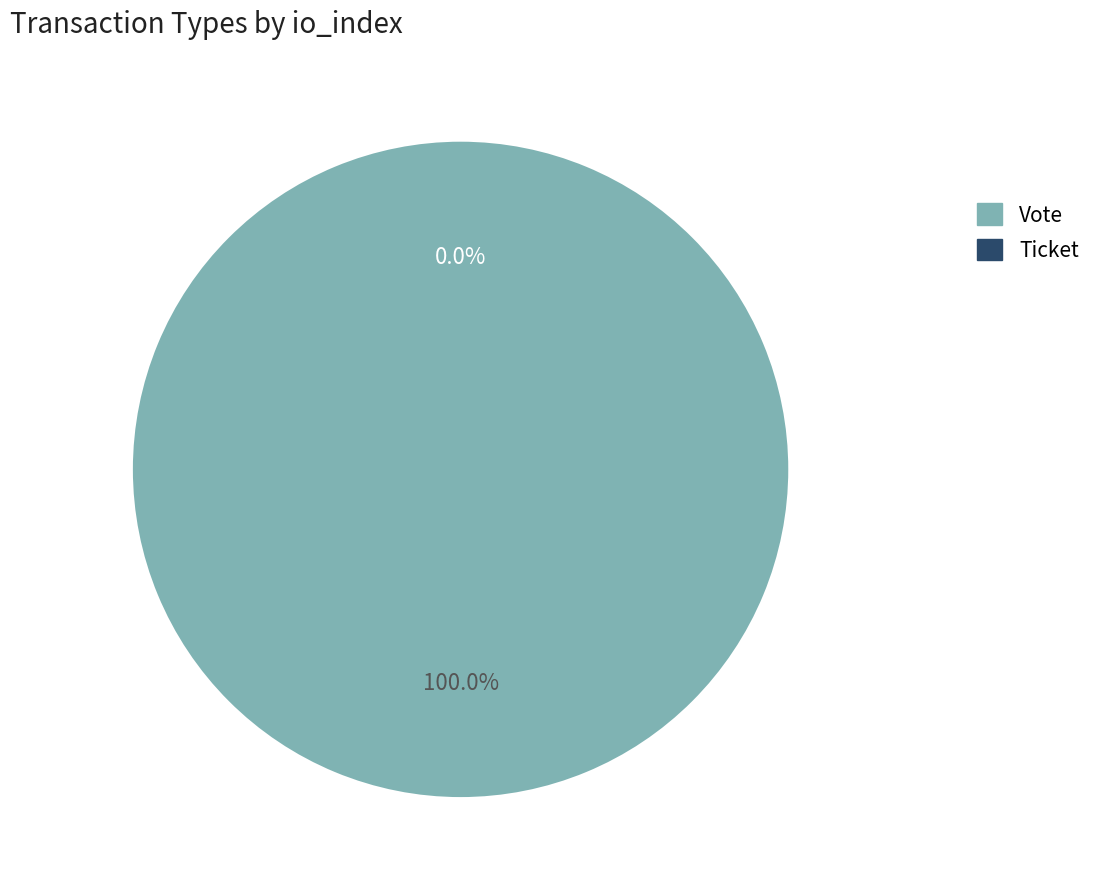

Rank the categories by value from lowest to highest.

Ticket, Vote